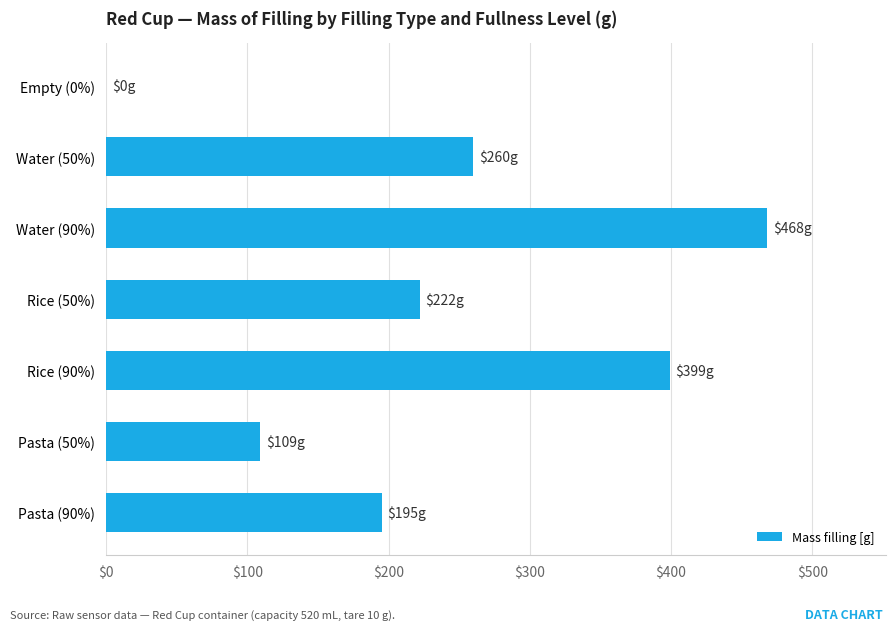

What is the sum of all values?

1653